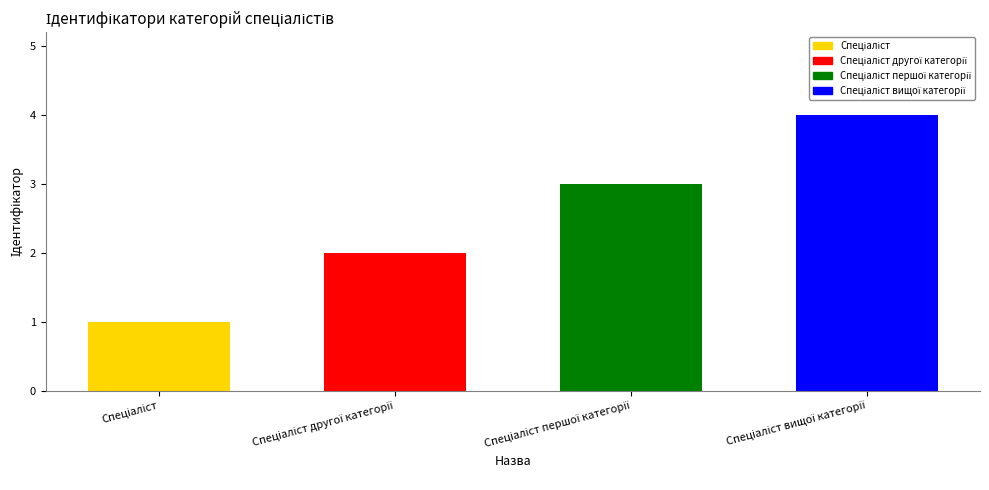

What is the sum of all values?

10